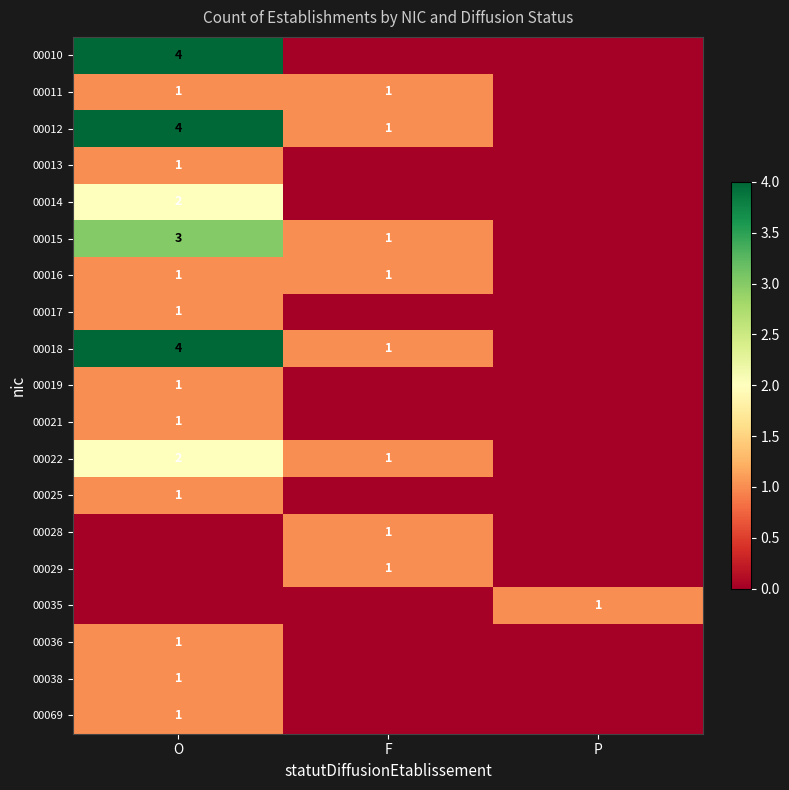

Is it true that 00018 equals 1 at F?

True